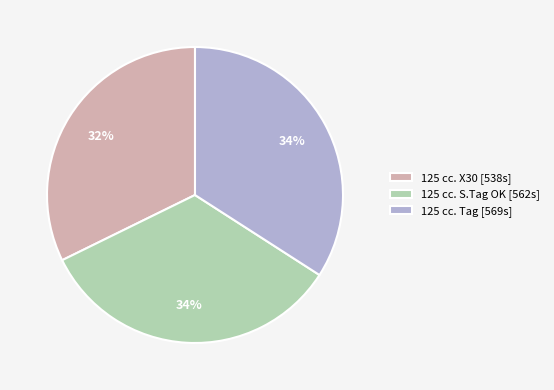

To the nearest percent, what is the difference between the largest and smallest slice percentages?

2%